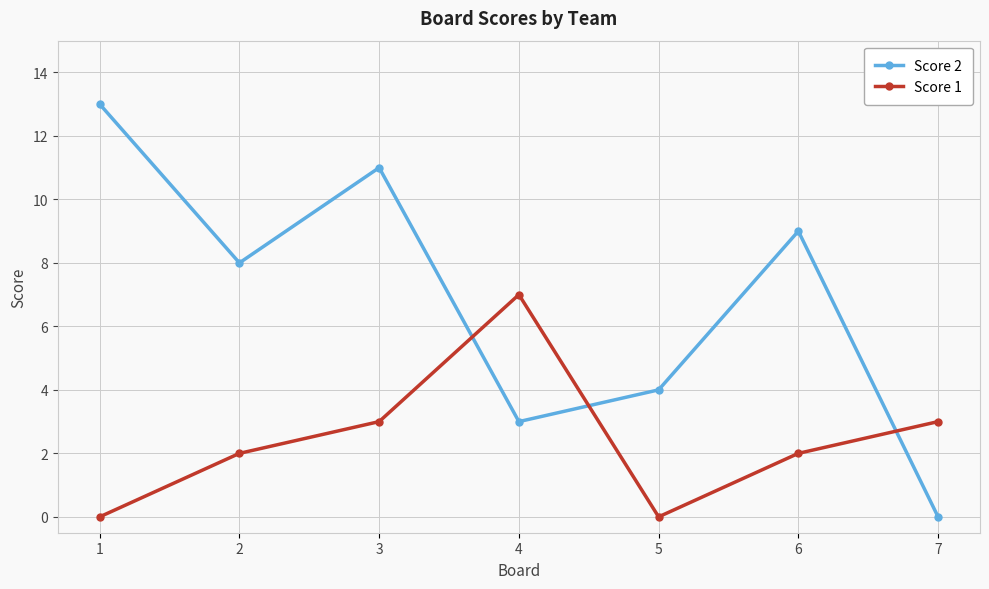

What is the sum of all Score 1 values?

17